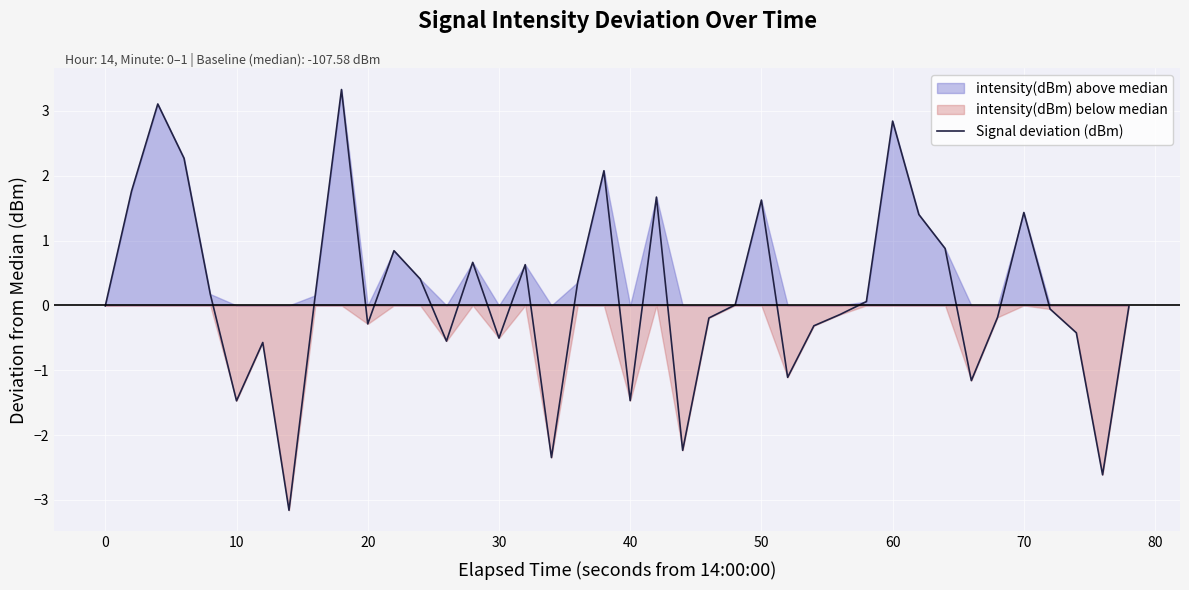

What is the sum of all values?

6.9